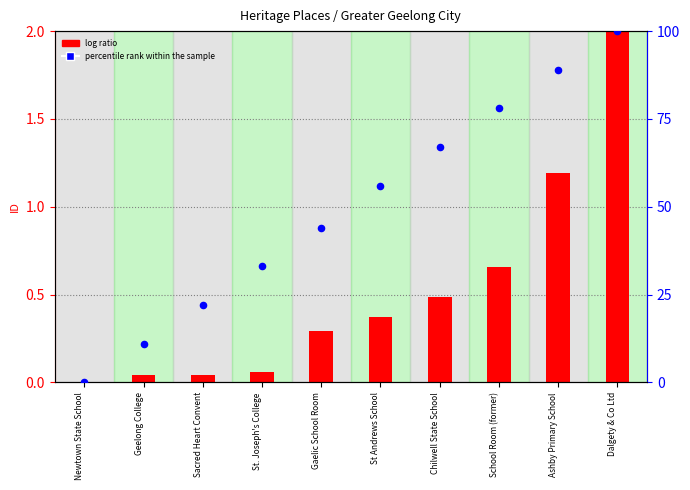

Which has a higher value, Chilwell State School or School Room (former)?

School Room (former)